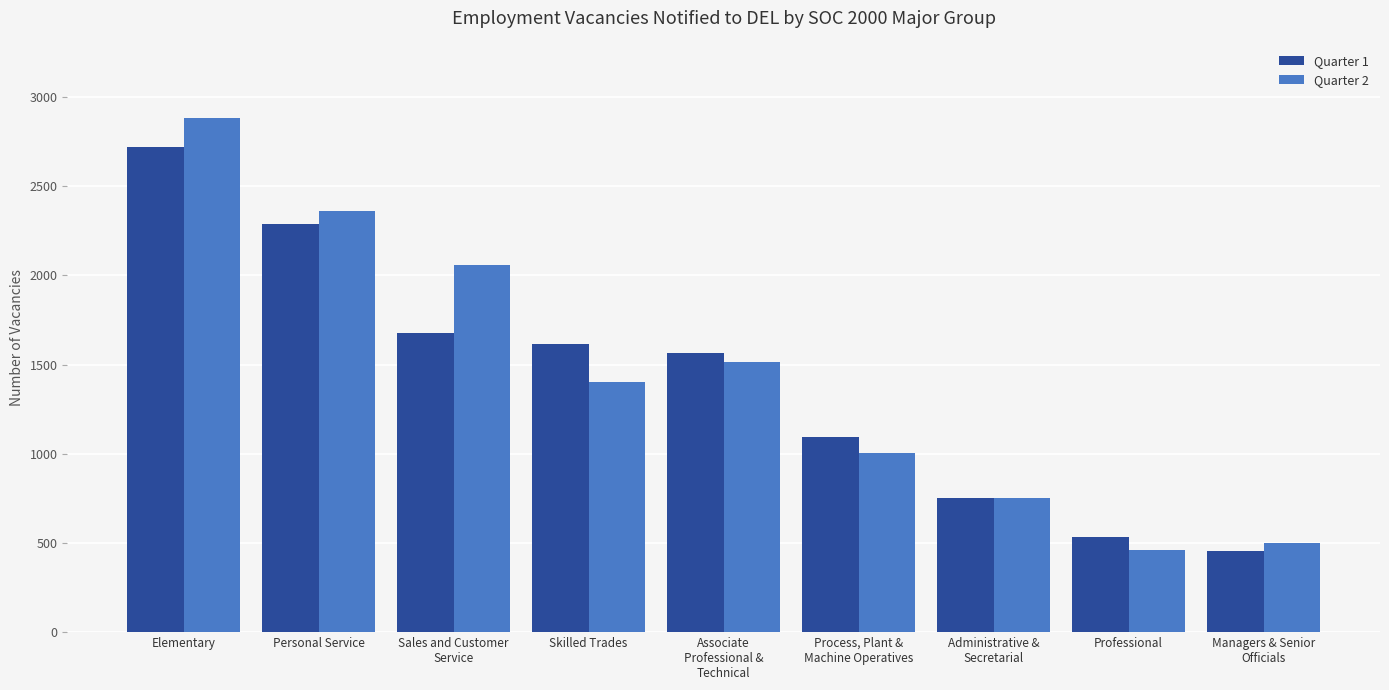

What is the sum of all Quarter 2 values?

12932